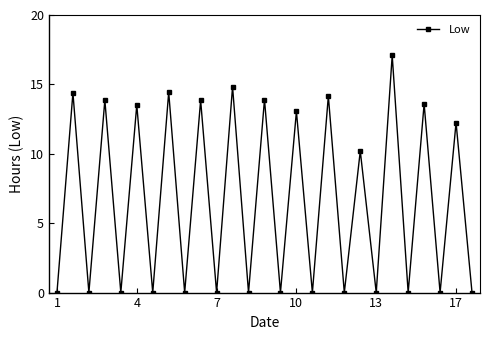

True or false: the data has more than 2 interior local peaks.

True